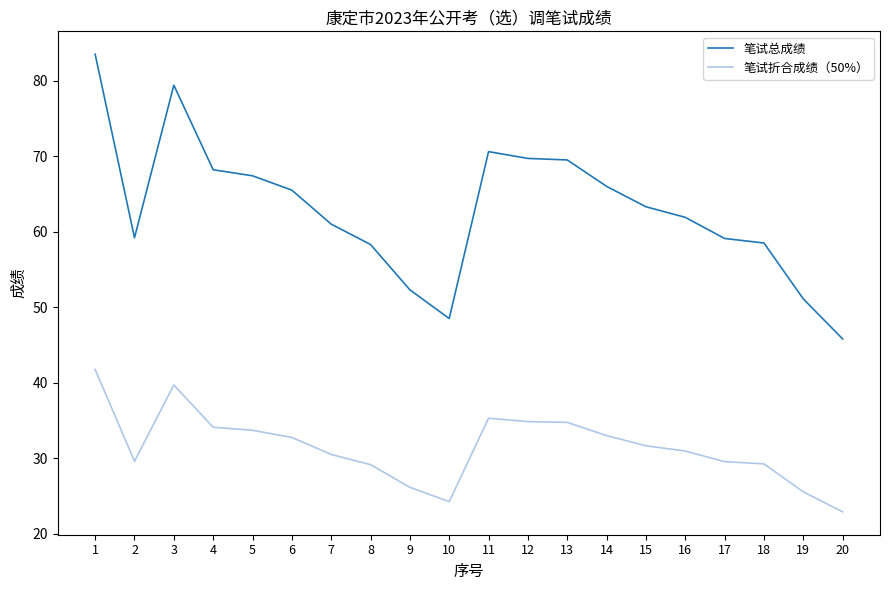

Which category has the lowest value across all series?

20